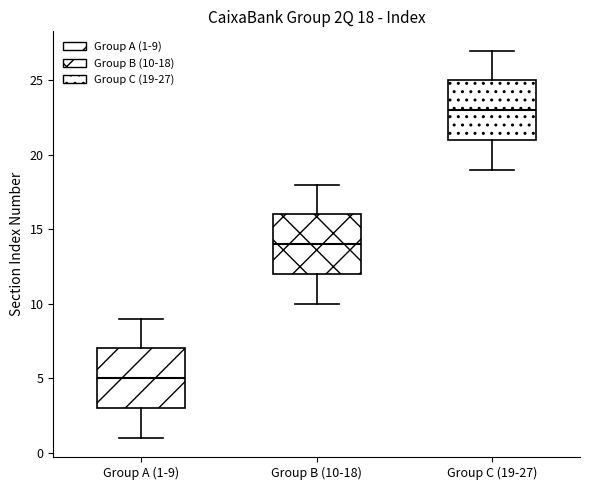

Which box's median line is the lowest?

Group A (1-9)